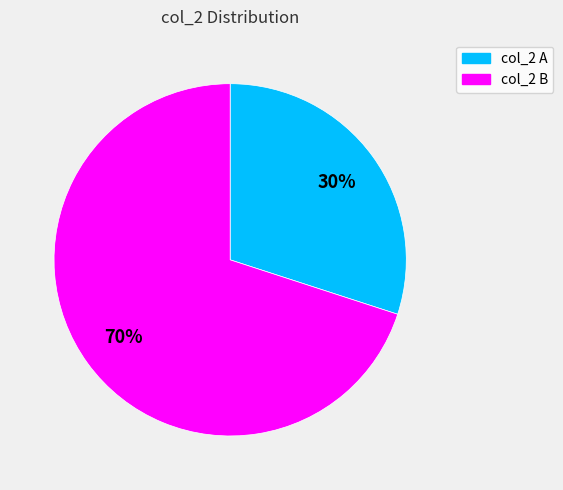

Is it true that col_2 A is 39% of the pie?

False